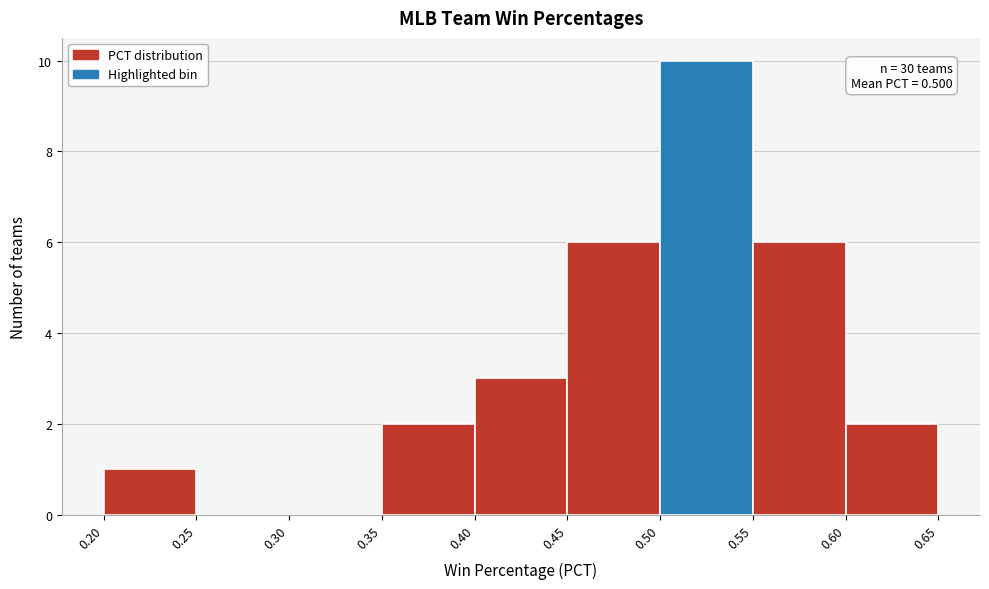

Which range on the x-axis has the tallest bar?

0.50 to 0.55